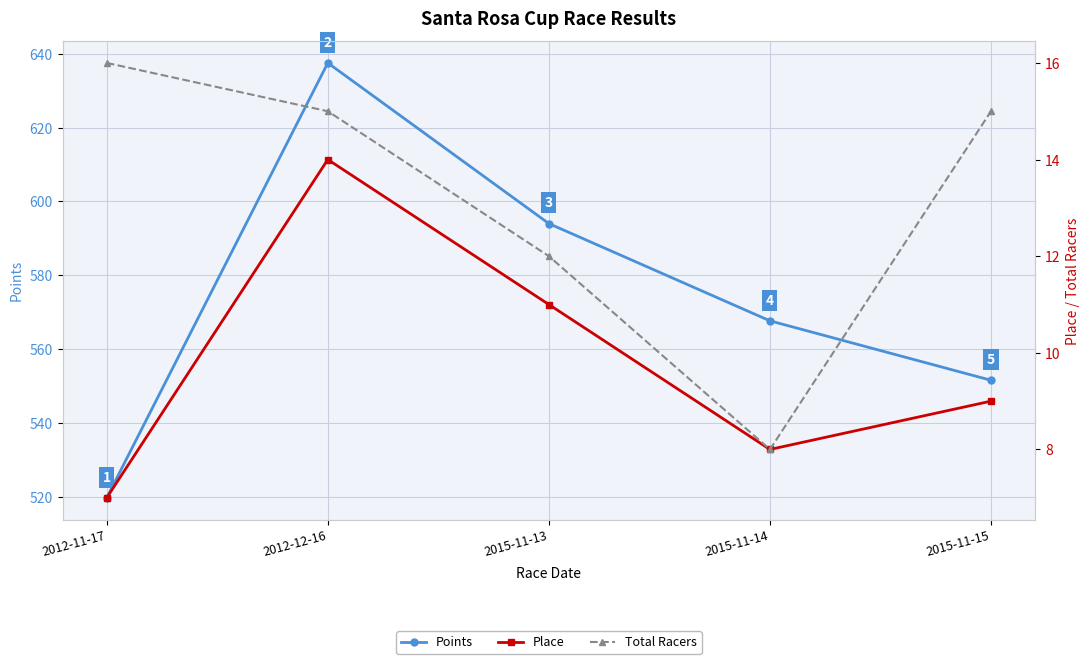

Is the value of Place at 2012-12-16 greater than the value of Points at 2012-12-16?

No